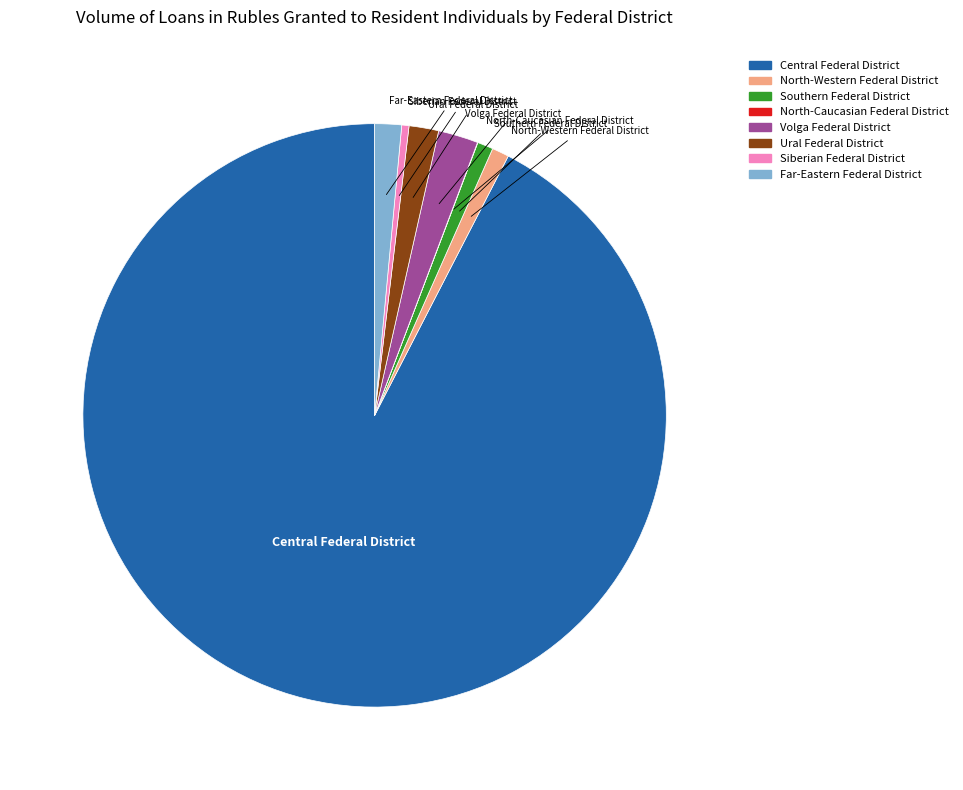

Is it true that North-Western Federal District is 1% of the pie?

True